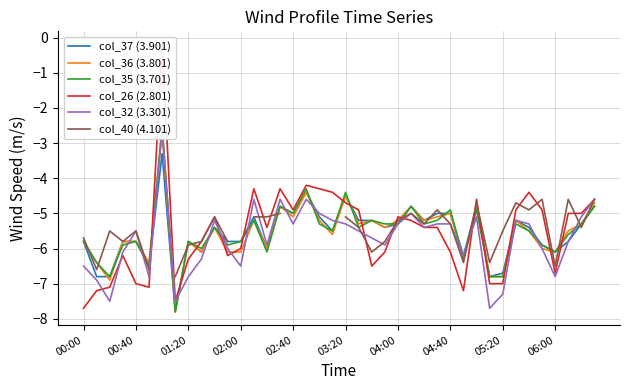

What is the sum of the col_37 (3.901) values at 17 and 27?

-9.4